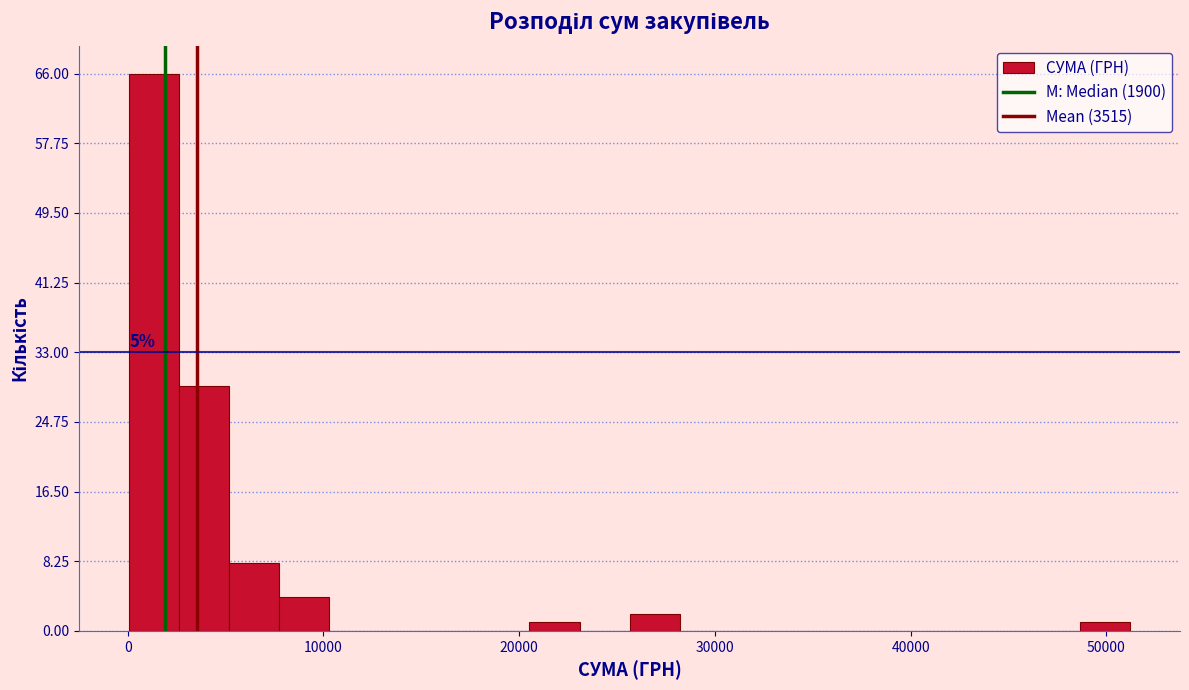

Read against the x-axis, roughly where is the centre of the tallest bar?

1000